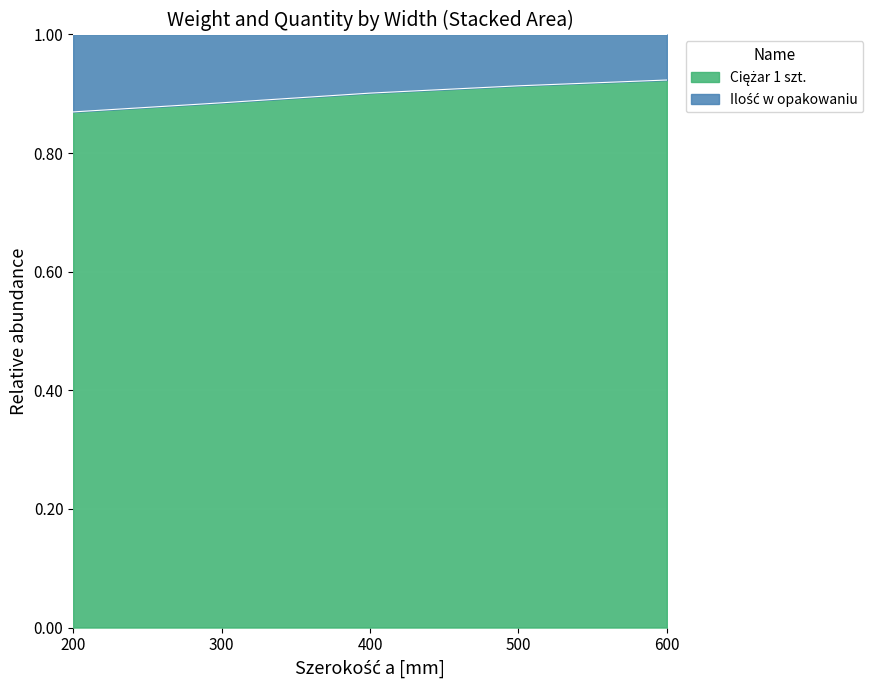

Reading left to right, list all the values displayed in this chart.

200=0.9	300=0.9	400=0.9	500=0.9	600=0.9